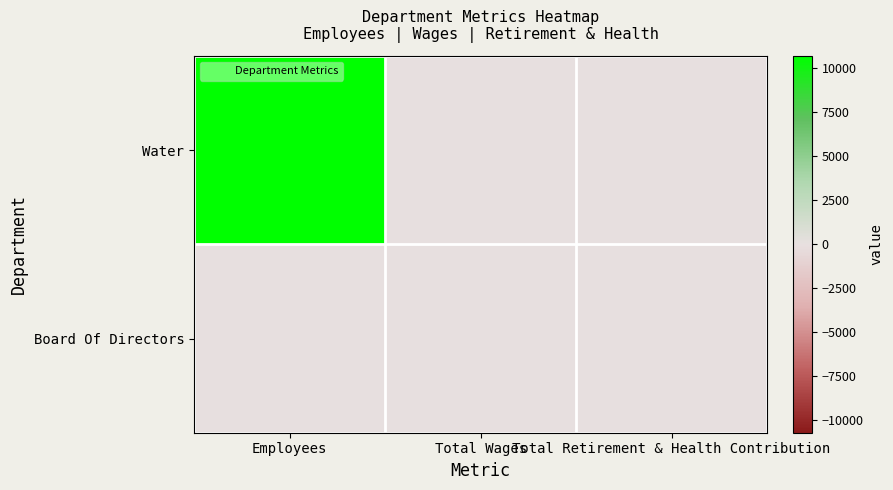

What is the total value across all series at Employees?

10701